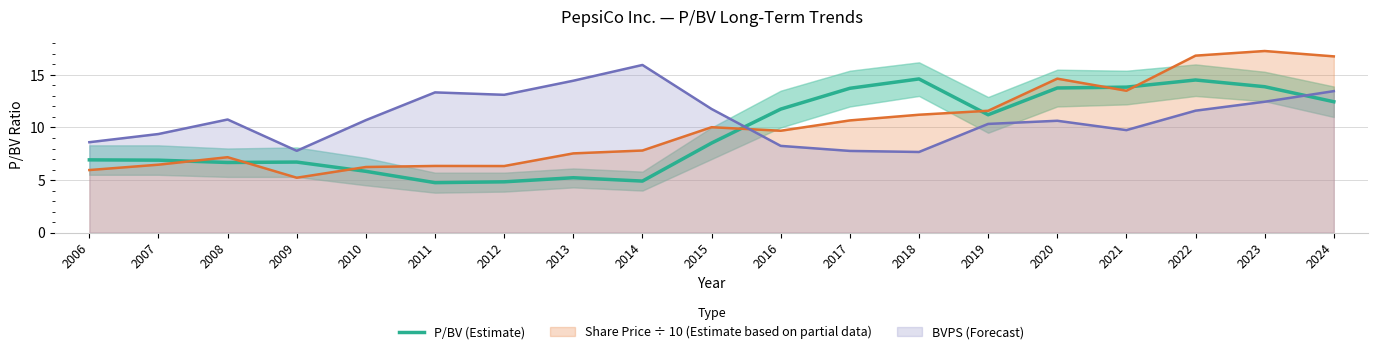

What is the sum of the values at 2009 and 2011?

11.5